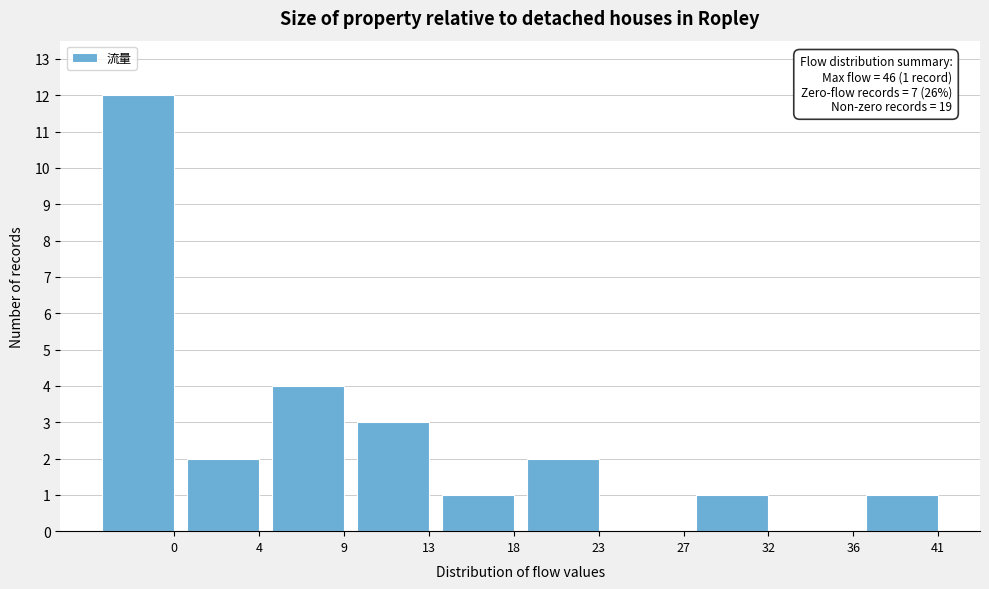

Reading left to right, what are all the values shown in this chart?

0=12	4=2	9=4	13=3	18=1	23=2	27=0	32=1	36=0	41=1